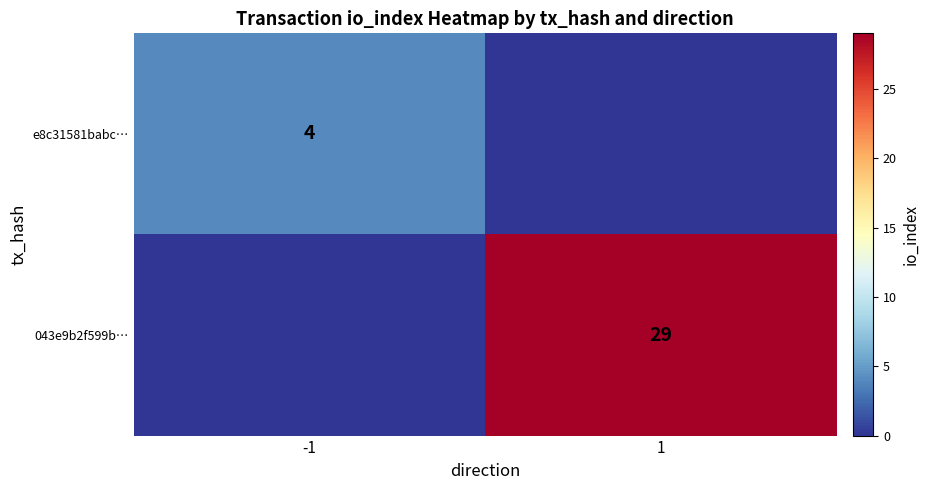

Is it true that e8c31581babc… equals 6 at -1?

False